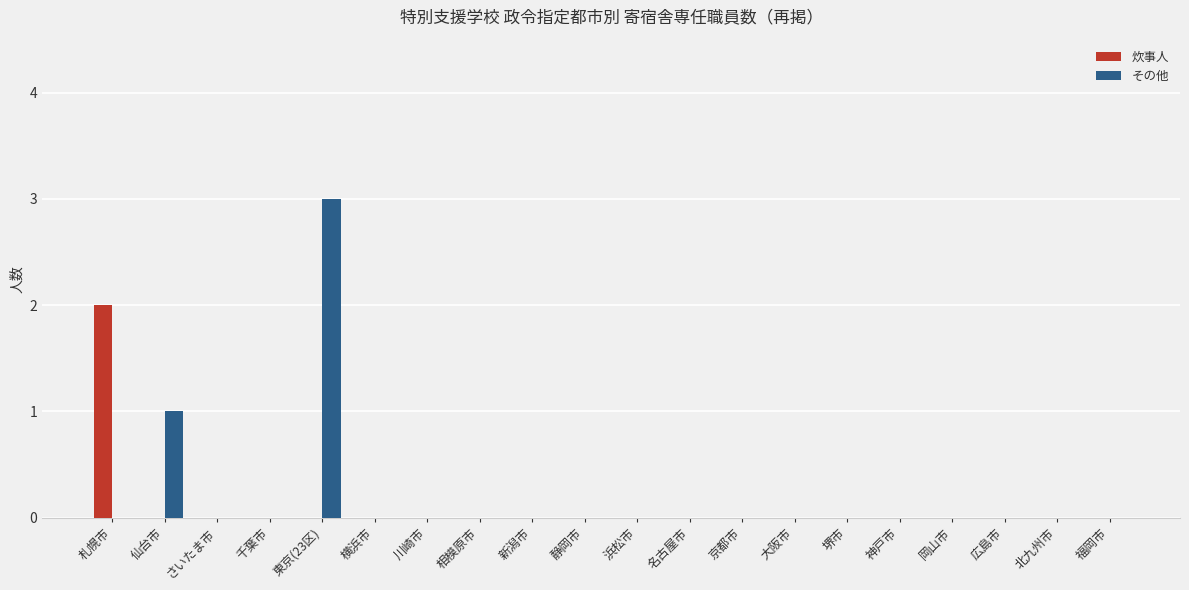

What are all the series names shown in the legend?

炊事人, その他